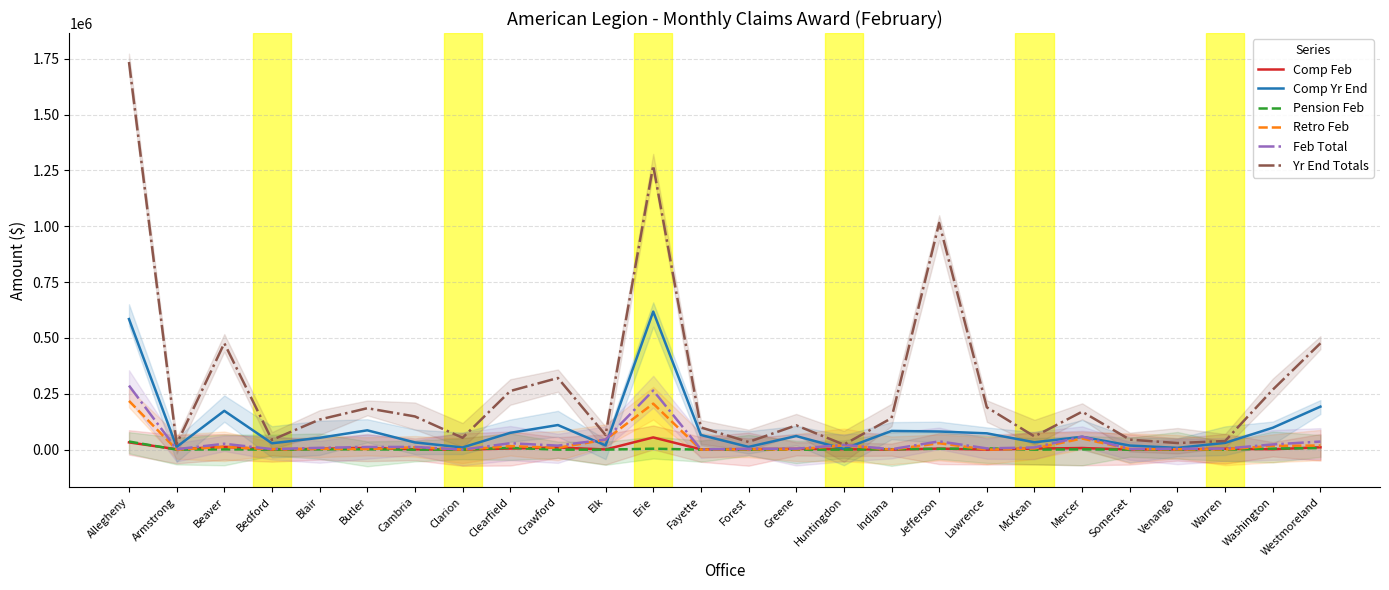

How many values in the Comp Feb series exceed 3495?

12